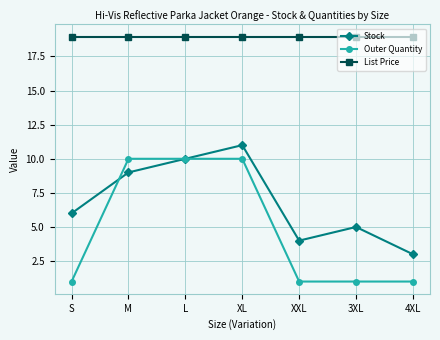

At which category is the sum across all series the highest?

XL